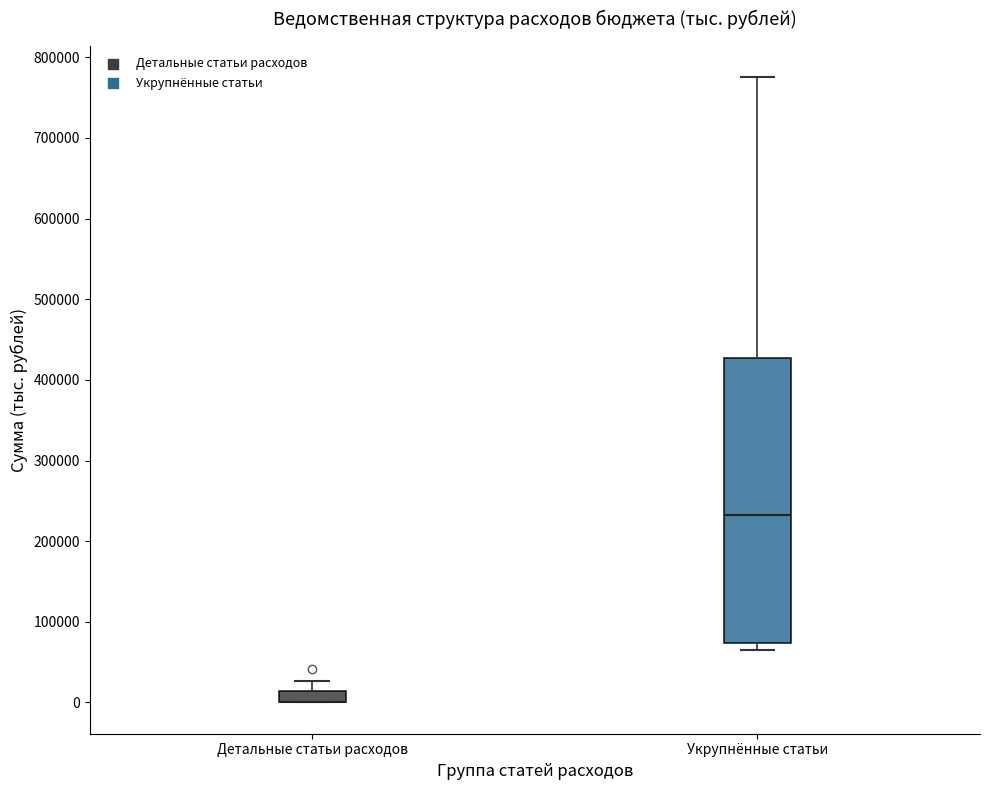

Comparing the boxes themselves (not the whiskers), which one is the tallest?

Укрупнённые статьи